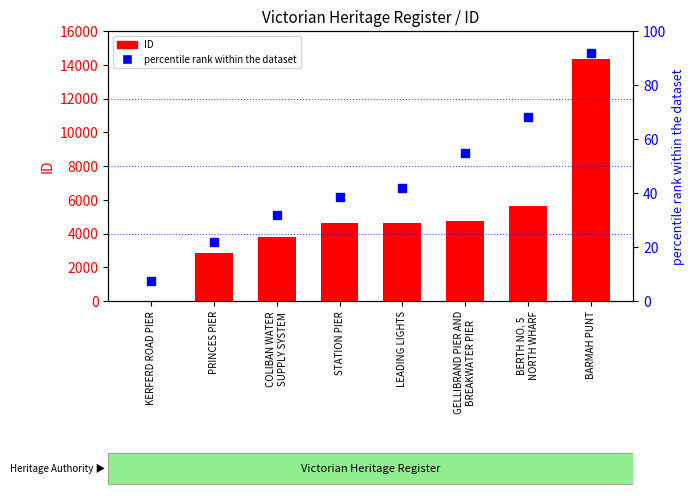

Which series reaches the maximum Y coordinate?

ID